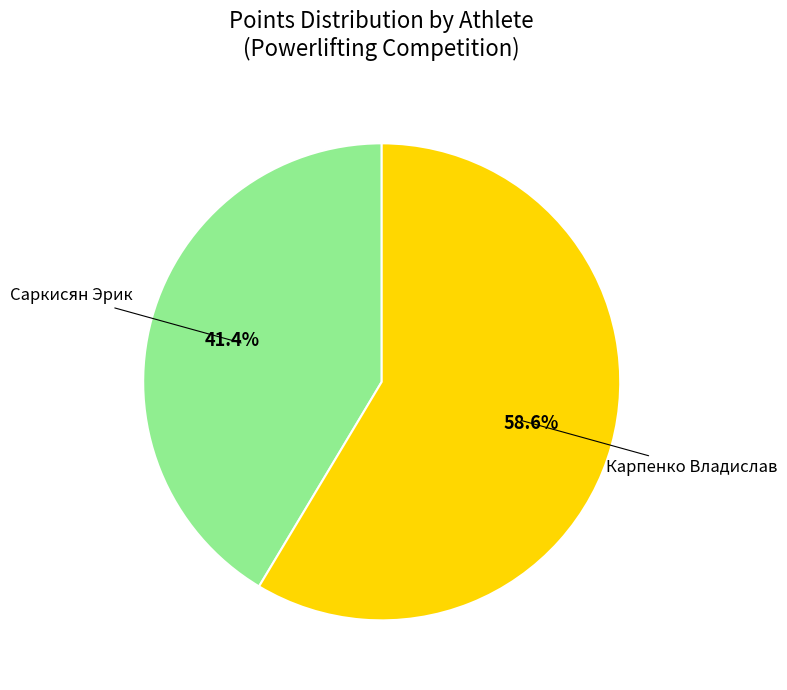

What is the smallest slice in the pie chart?

Саркисян Эрик